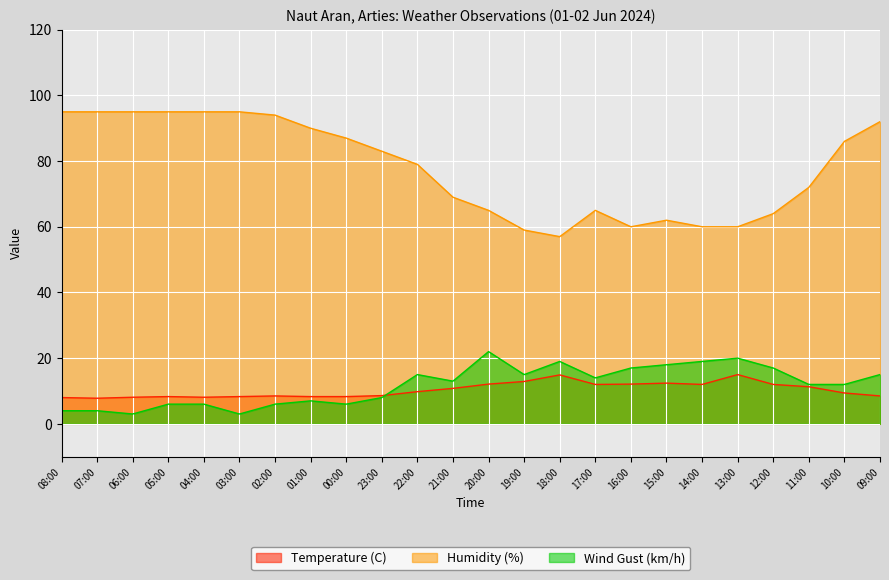

Which category has the lowest value in the Temperature (C) series?

07:00